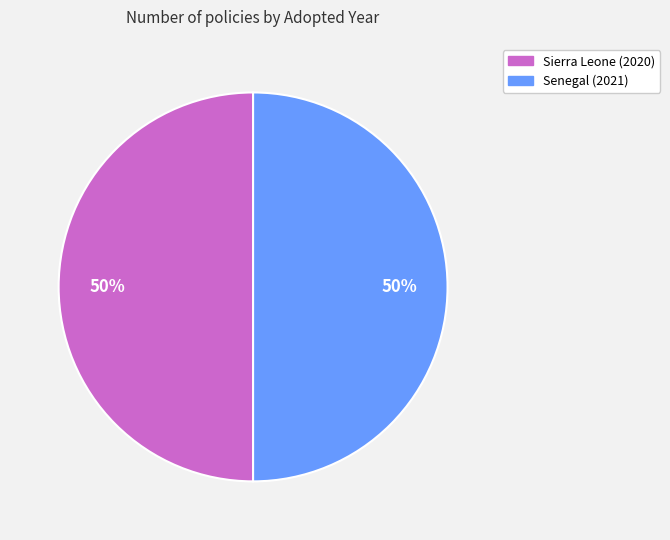

Combined, do Senegal (2021) and Sierra Leone (2020) account for over 50%?

Yes